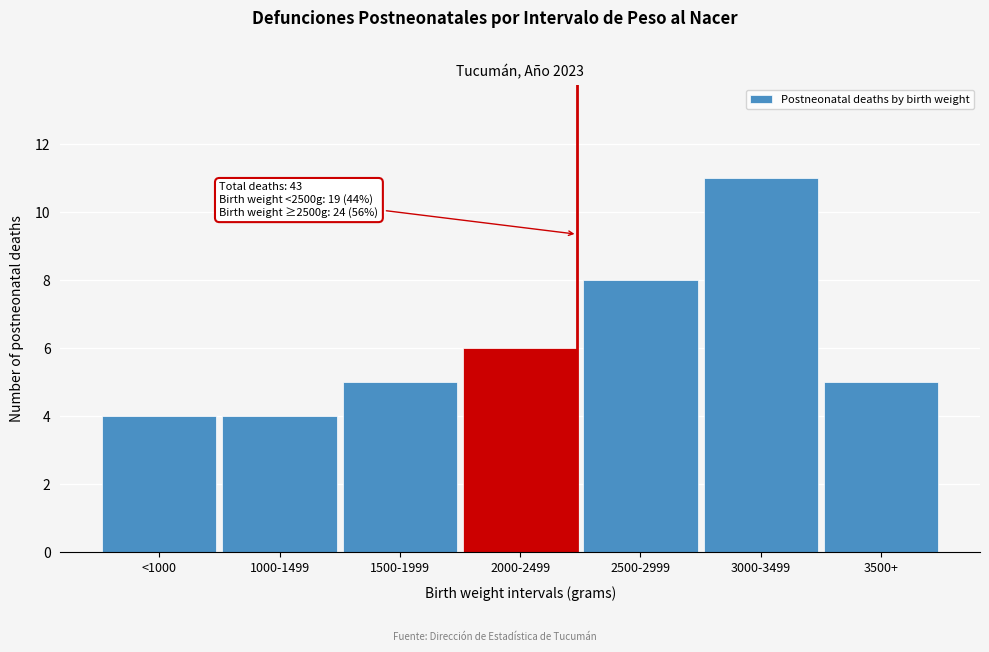

Reading left to right, what are all the values shown in this chart?

<1000=4	1000-1499=4	1500-1999=5	2000-2499=6	2500-2999=8	3000-3499=11	3500+=5